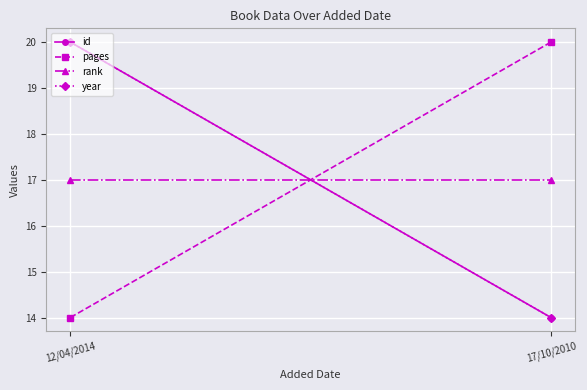

How many data points in id are less than 20?

1